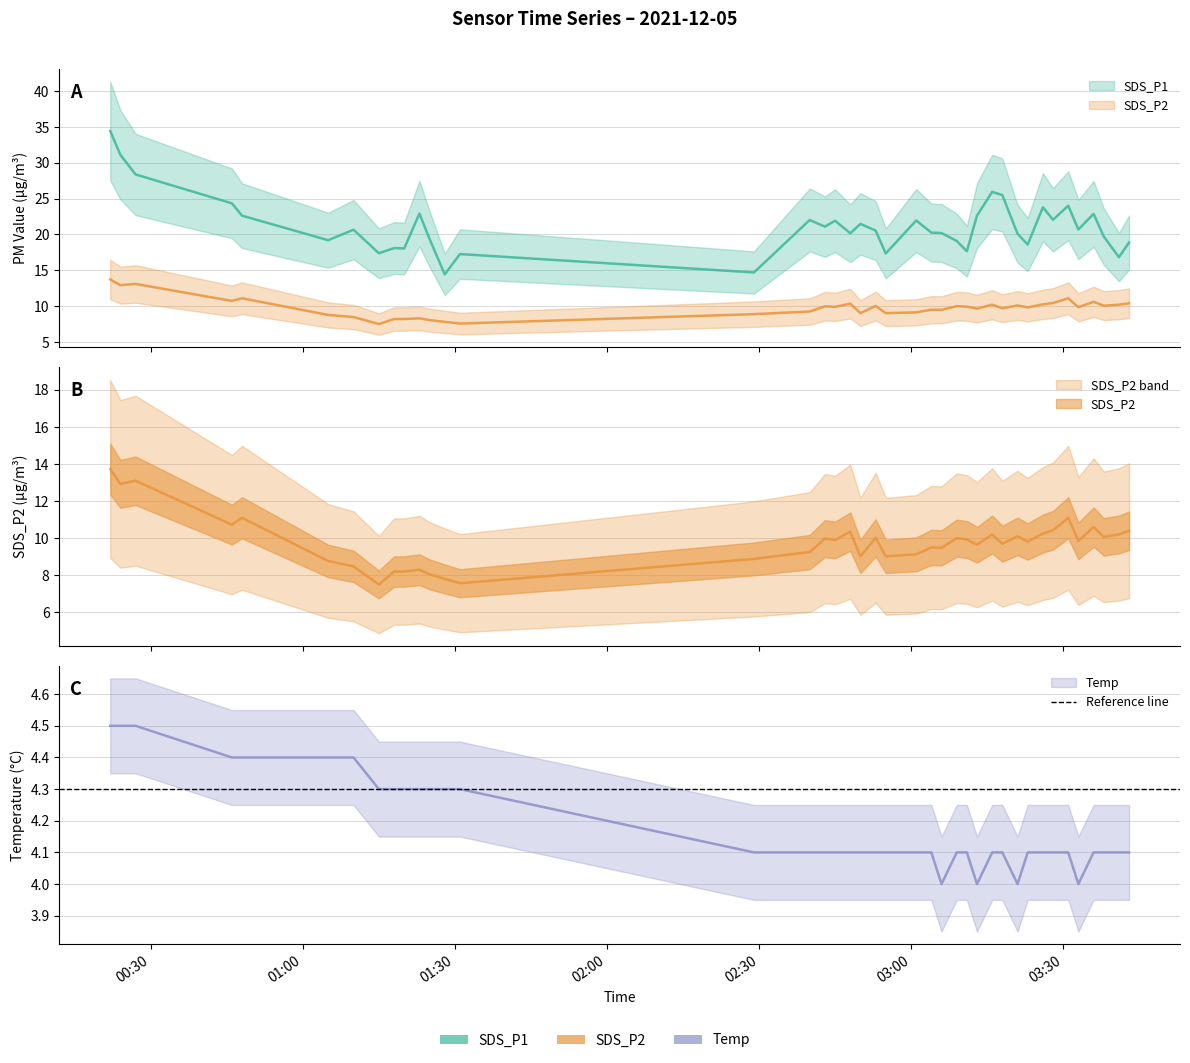

What is the difference between the highest and lowest values at 2021-12-05 02:29?

10.6